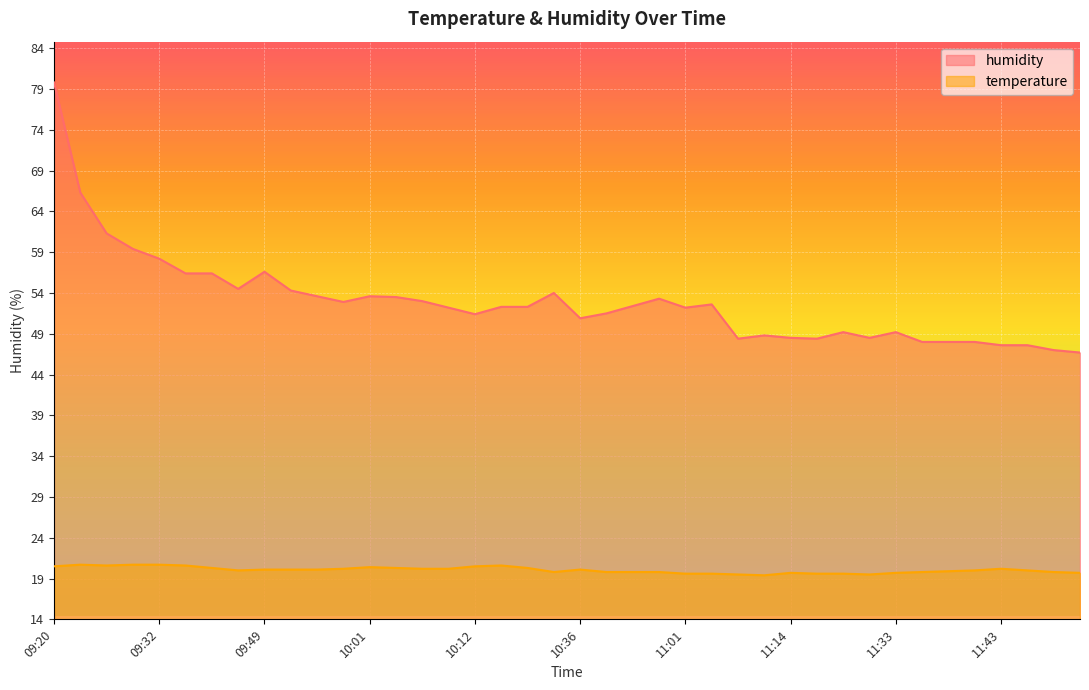

What are all the series names shown in the legend?

humidity, temperature